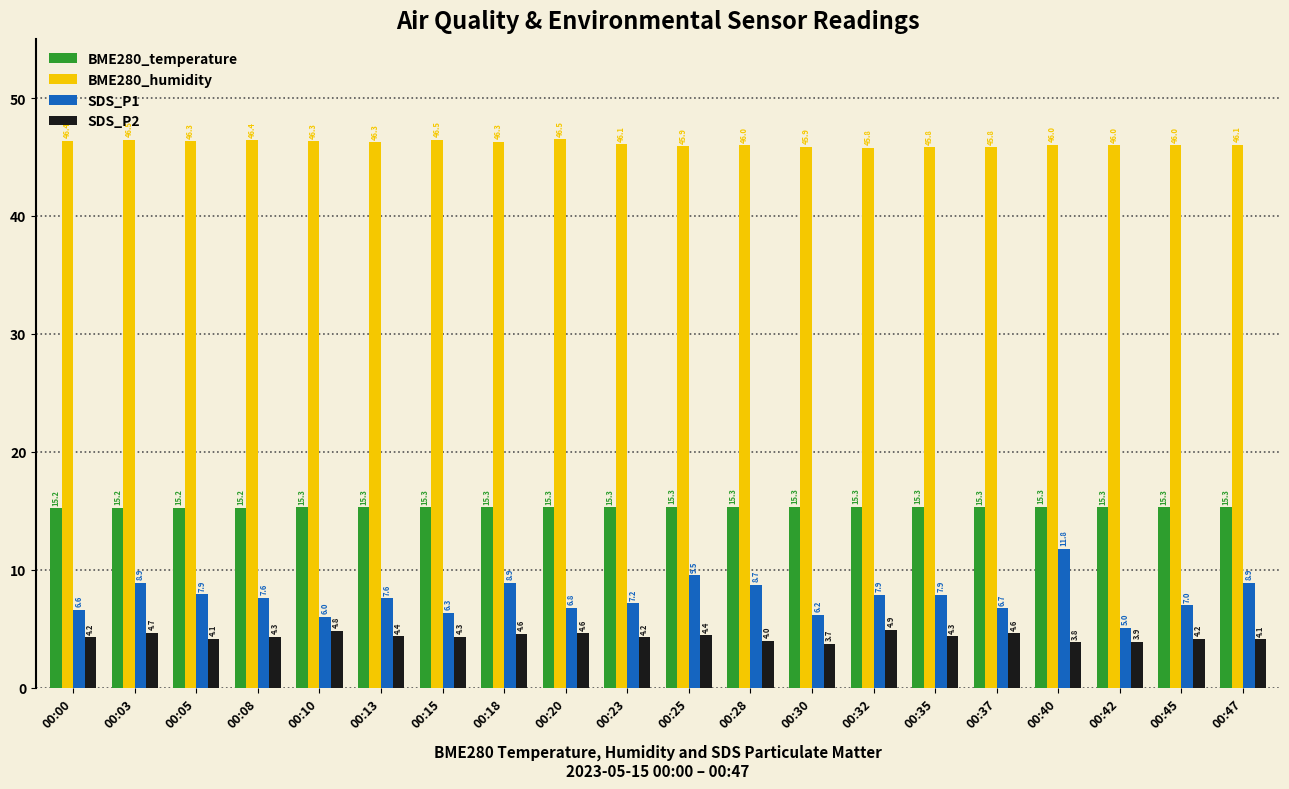

What is the minimum value shown in the chart?

3.7